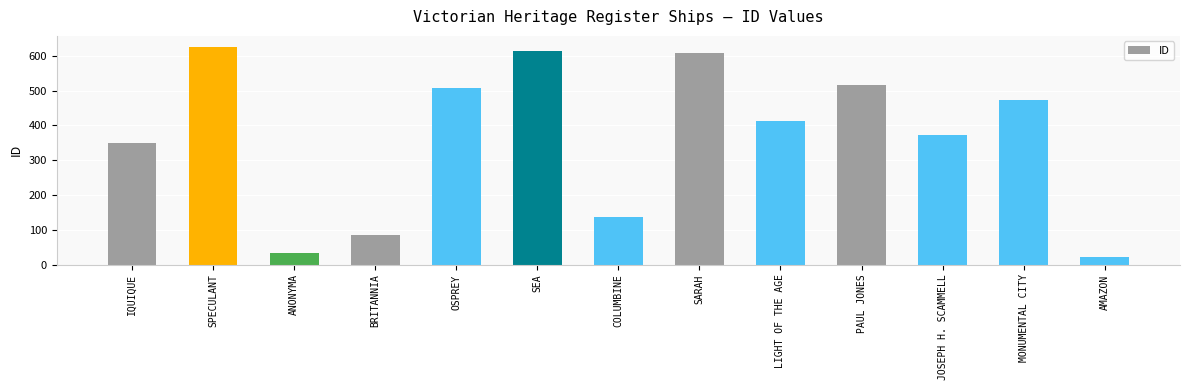

What is the label of the 2nd bar from the right?

MONUMENTAL CITY